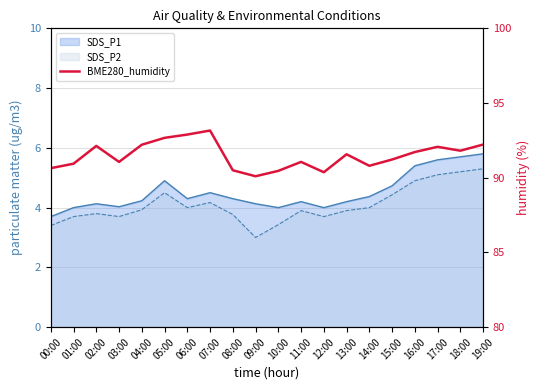

How many values exceed 91?

13